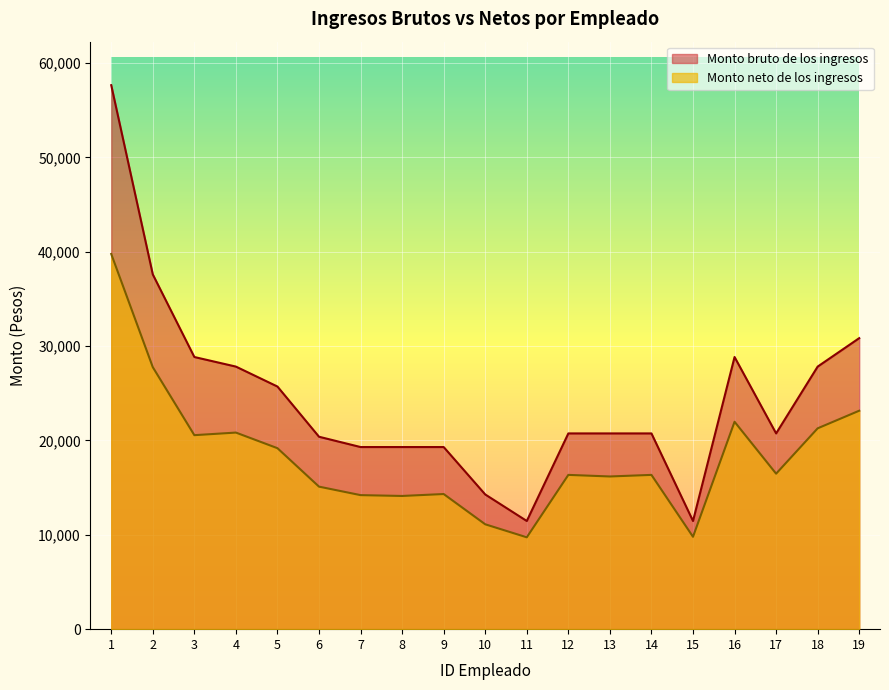

Where does the Monto neto de los ingresos series first go above 16354?

1